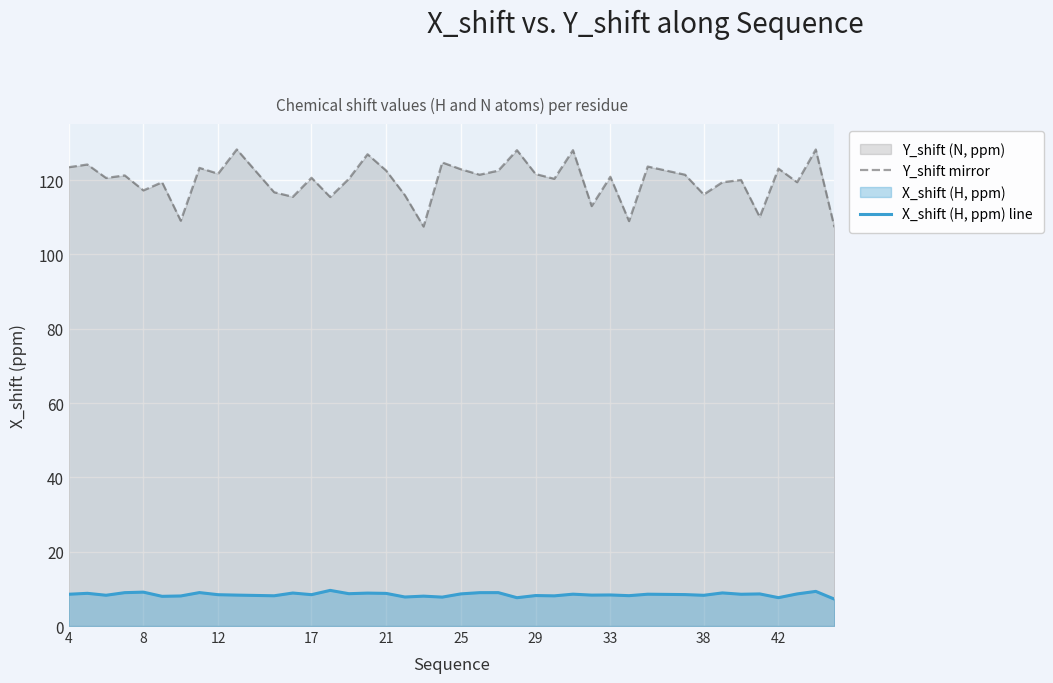

Does the chart display data point markers on the line(s)?

No